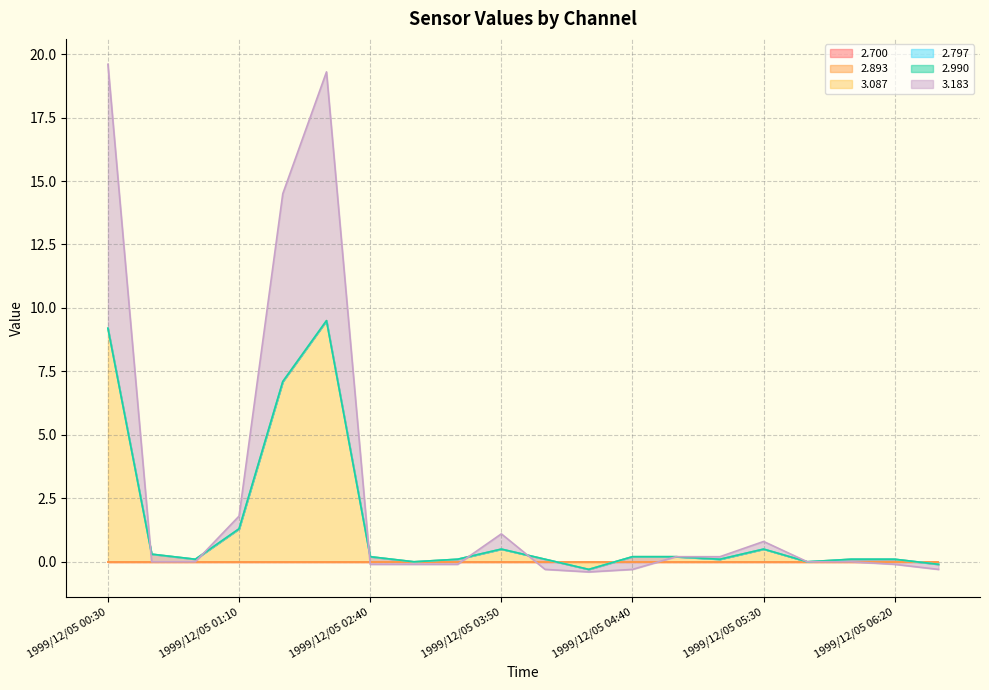

Is the value of 2.797 at 1999/12/05 04:40 greater than the value of 2.893 at 1999/12/05 00:30?

No